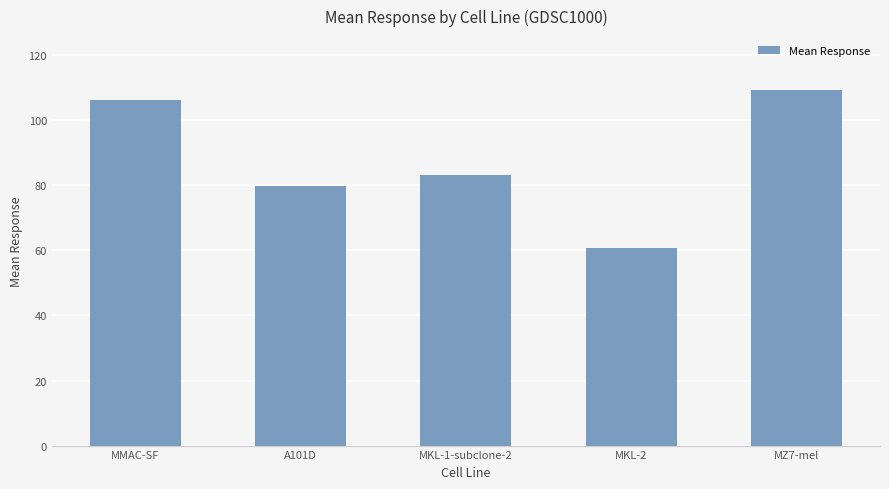

How many values exceed 83?

3